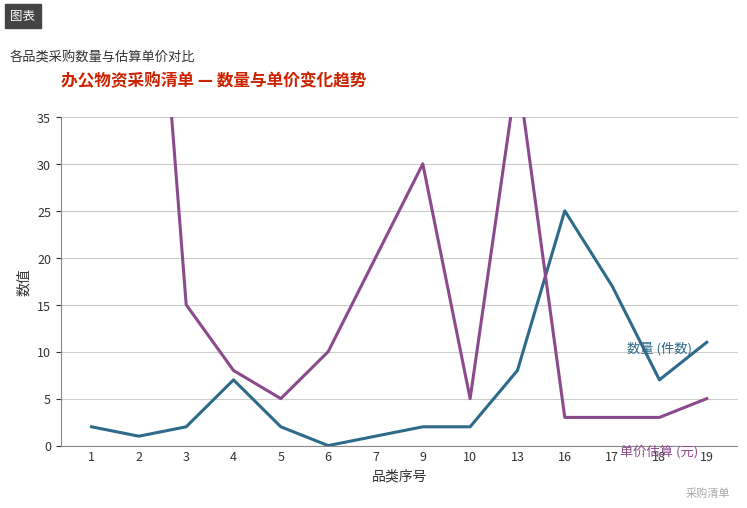

The 数量 (件数) series shows 0 at 2. True or false?

False